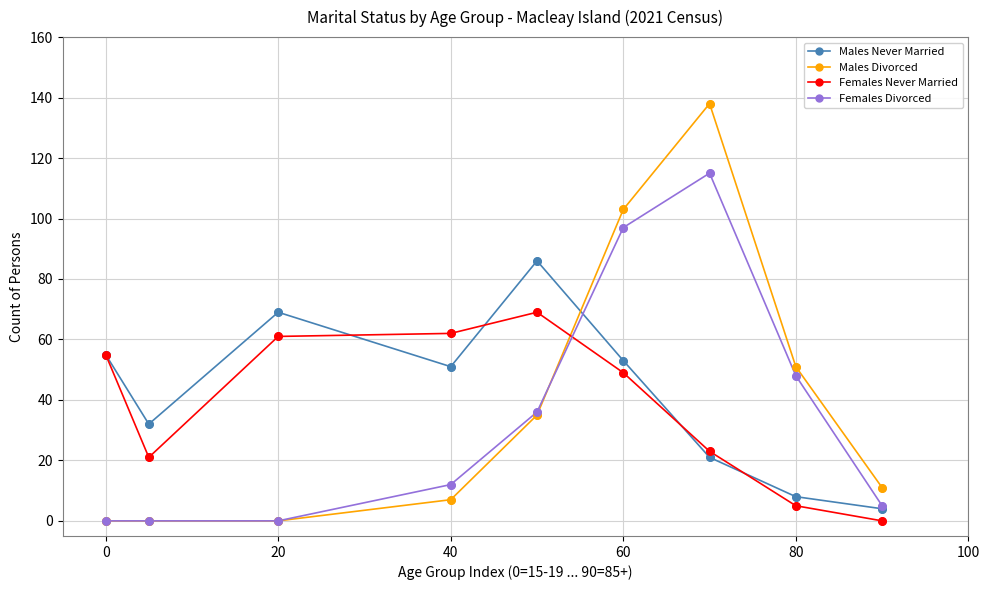

Which series has the widest spread of values?

Males Divorced